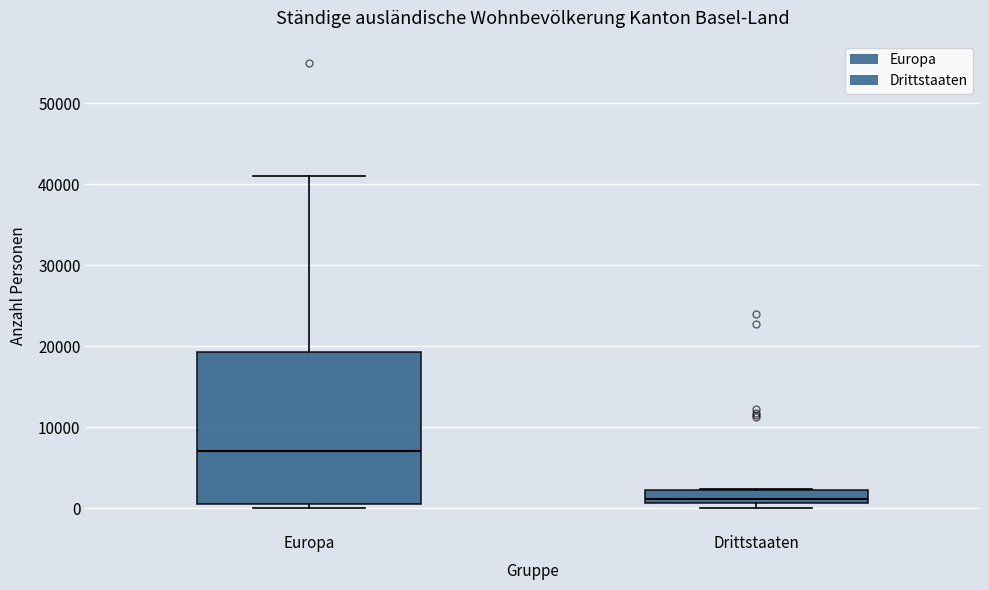

Which box's median line is the highest?

Europa